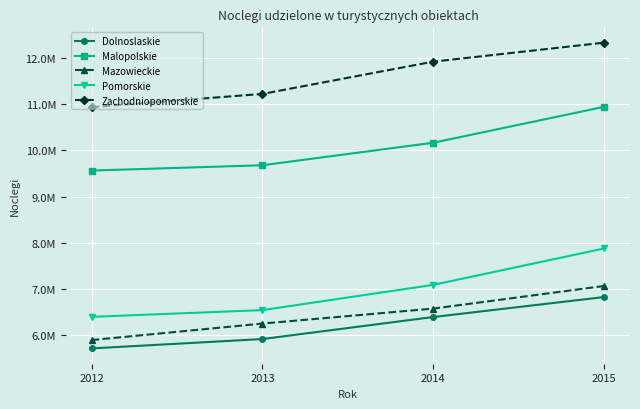

What are all the series names shown in the legend?

Dolnoslaskie, Malopolskie, Mazowieckie, Pomorskie, Zachodniopomorskie